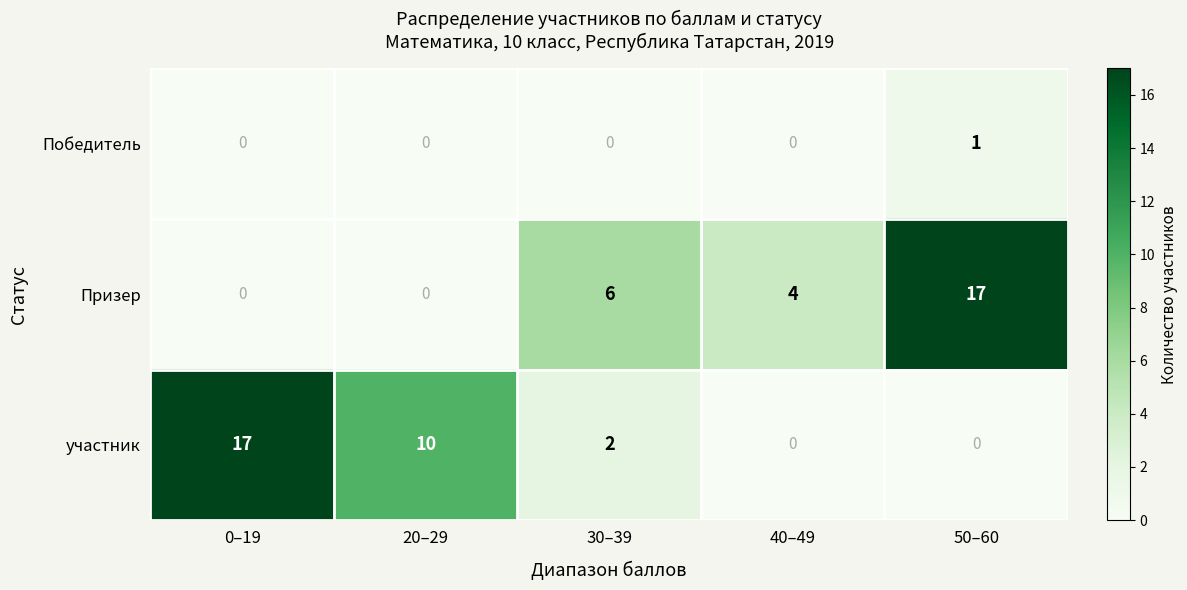

Count the участник values in the range 0 to 10.

4